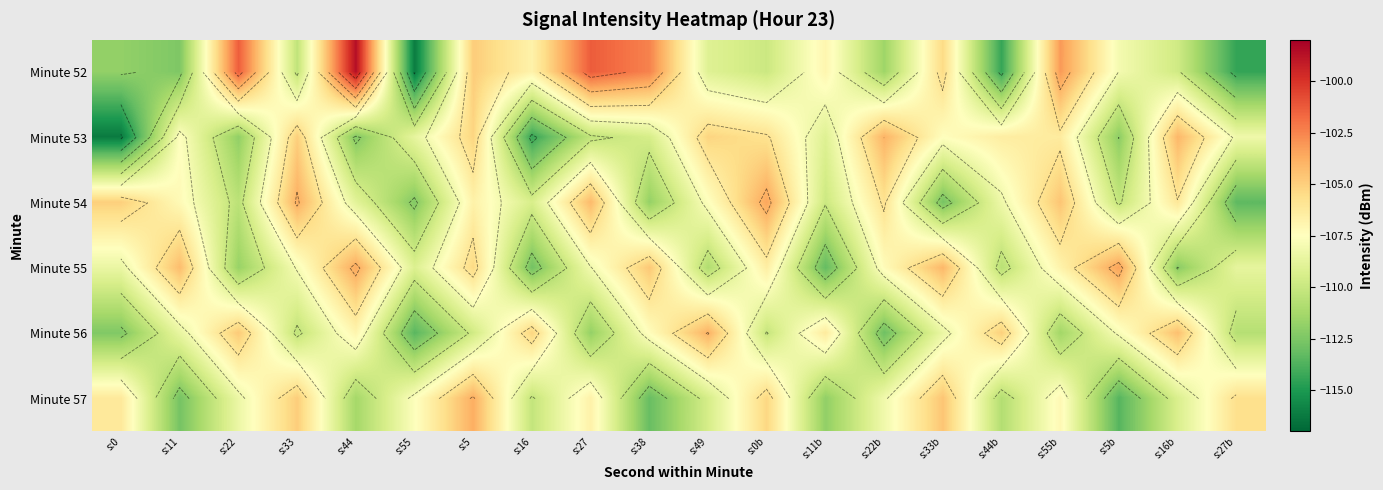

How many values in the Minute 56 series are below -108?

11